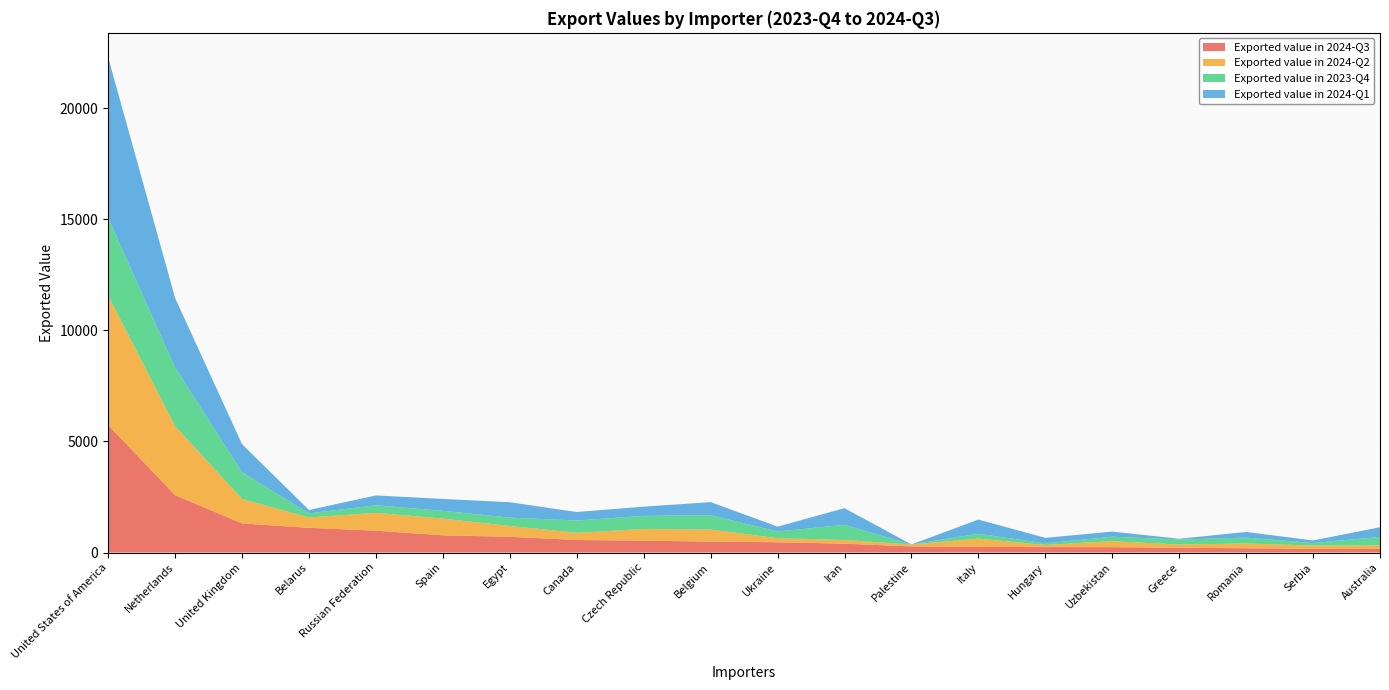

Reading left to right, what are all the values shown in this chart?

Exported value in 2024-Q3: 5735	2581	1310	1112	983	775	706	564	535	492	462	399	273	256	244	242	212	193	166	157
Exported value in 2024-Q2: 5816	3106	1099	466	800	754	488	325	522	544	181	165	90	370	96	270	146	214	147	165
Exported value in 2023-Q4: 3507	2631	1206	184	342	348	375	552	591	643	303	681	0	218	72	200	224	263	117	380
Exported value in 2024-Q1: 7210	3131	1256	151	444	535	693	382	416	589	219	751	0	638	248	230	37	255	113	436